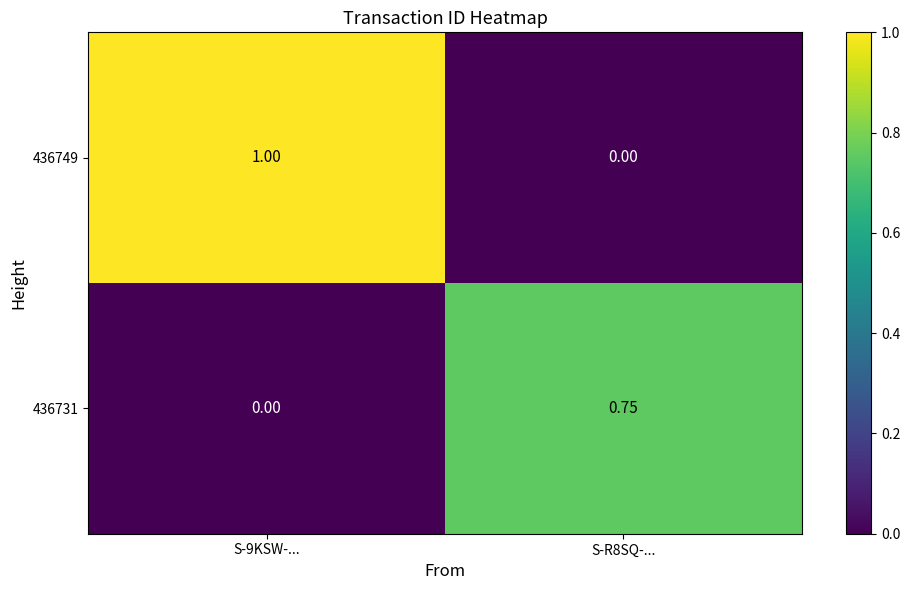

Is the value of 436731 at S-R8SQ-... greater than the value of 436749 at S-R8SQ-...?

Yes